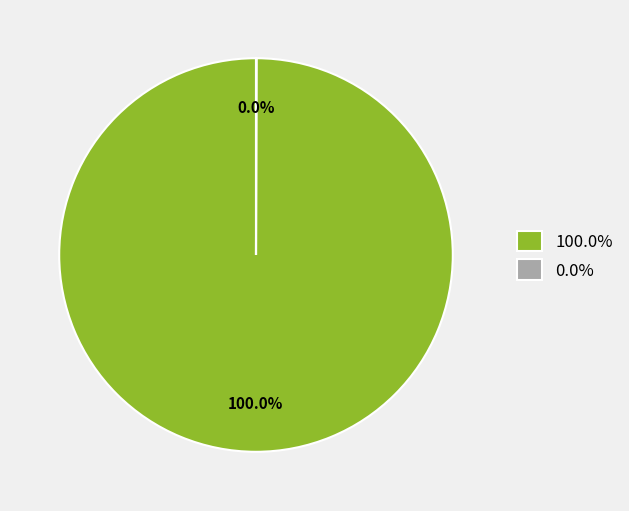

Is there a majority slice in this chart?

Yes